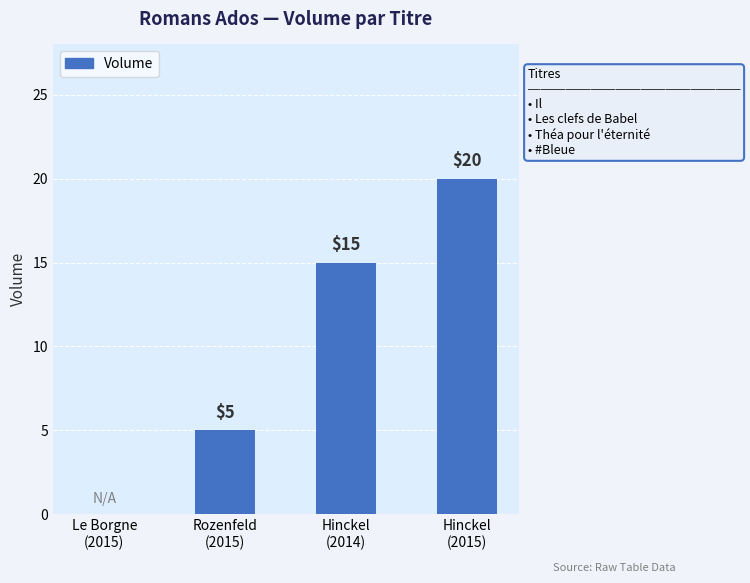

Reading left to right, extract all data points from this chart.

Le Borgne
(2015)=0	Rozenfeld
(2015)=5	Hinckel
(2014)=15	Hinckel
(2015)=20